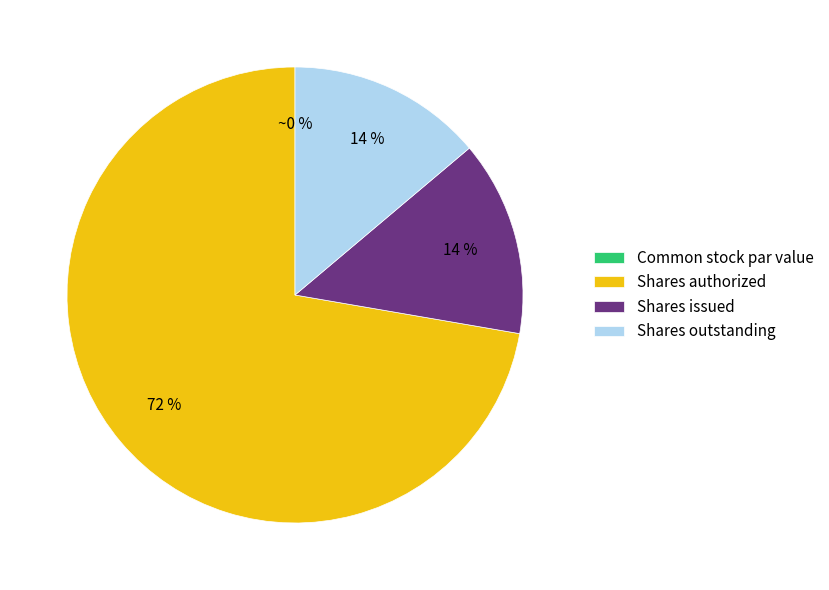

Rank the categories by value from highest to lowest.

Shares authorized, Shares issued, Shares outstanding, Common stock par value